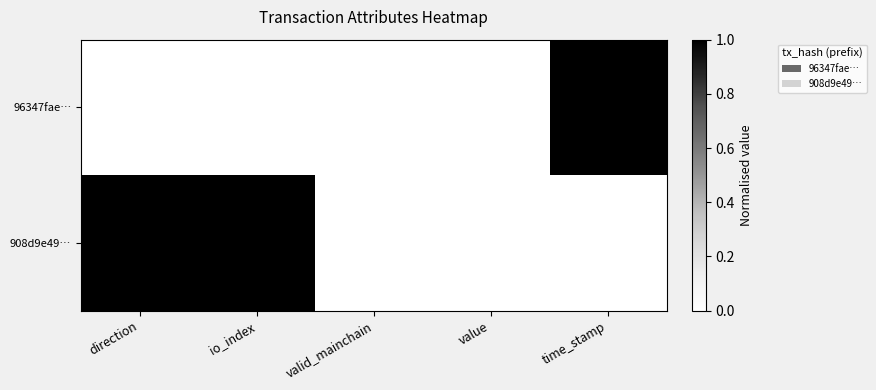

At which label does 908d9e49… reach its peak?

time_stamp